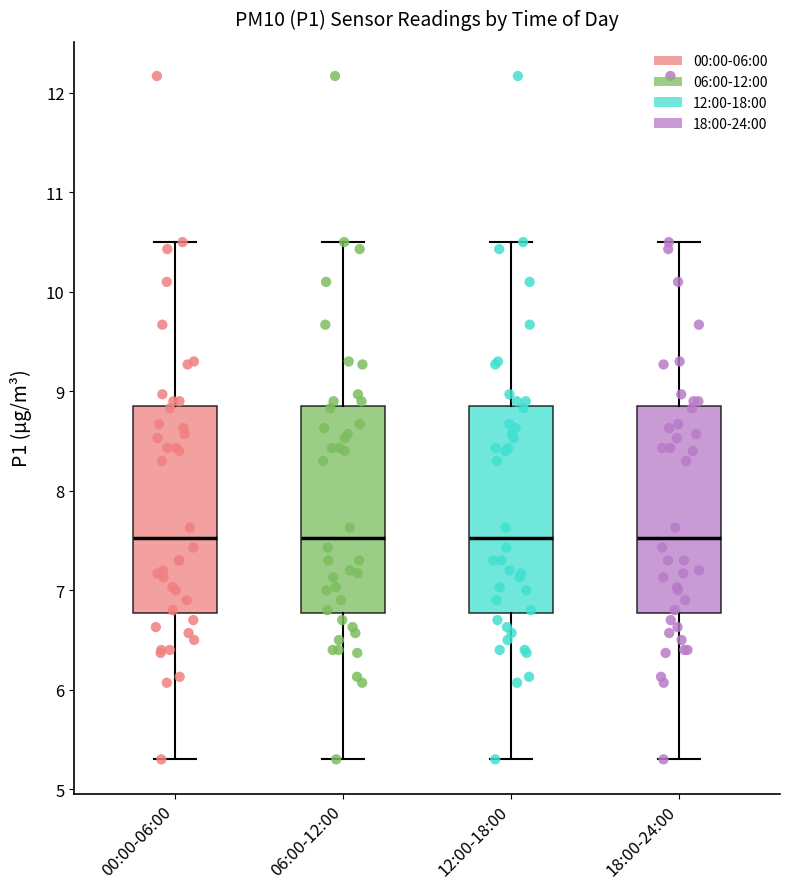

Where is the lower edge of the box for 18:00-24:00 on the y-axis? The values are not printed on the chart, so give them approximately, as read against the axis.

6.8